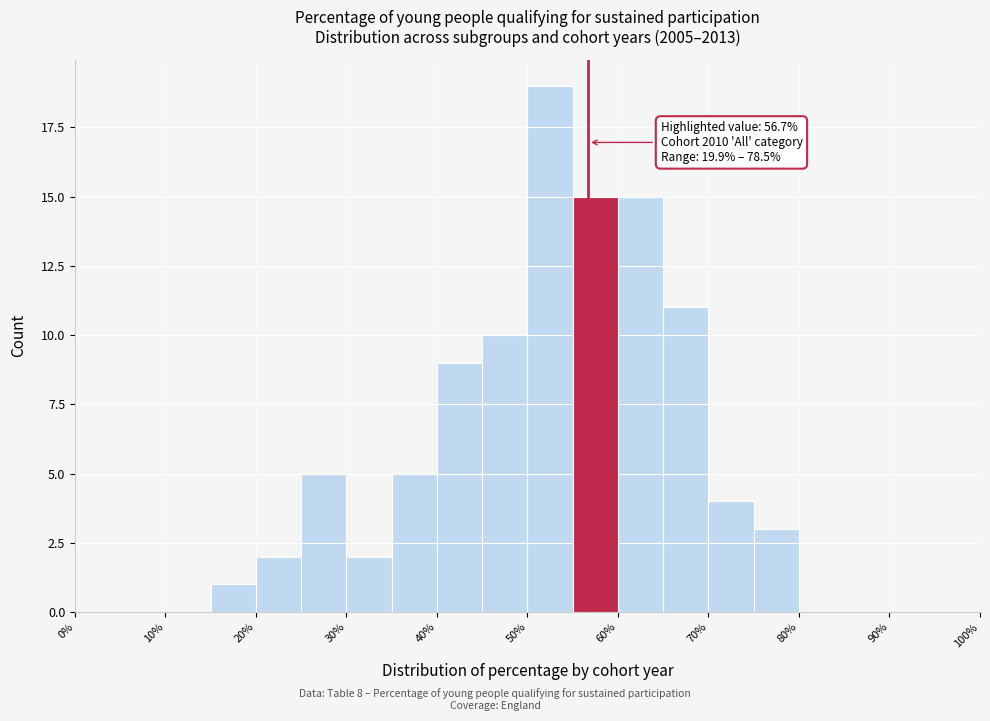

Over which range of the x-axis is the bar tallest?

50 to 55